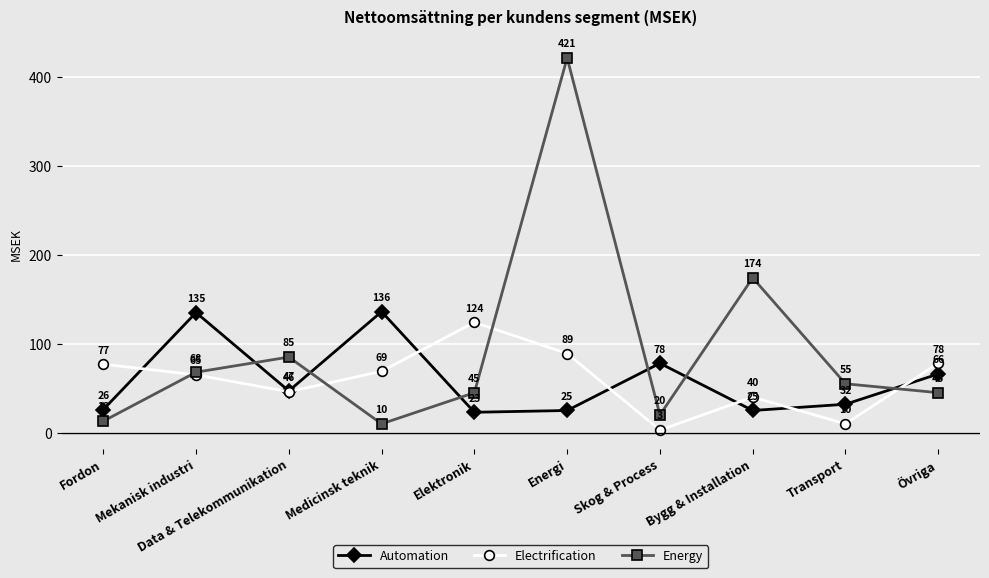

Which series has the largest total across all categories?

Energy